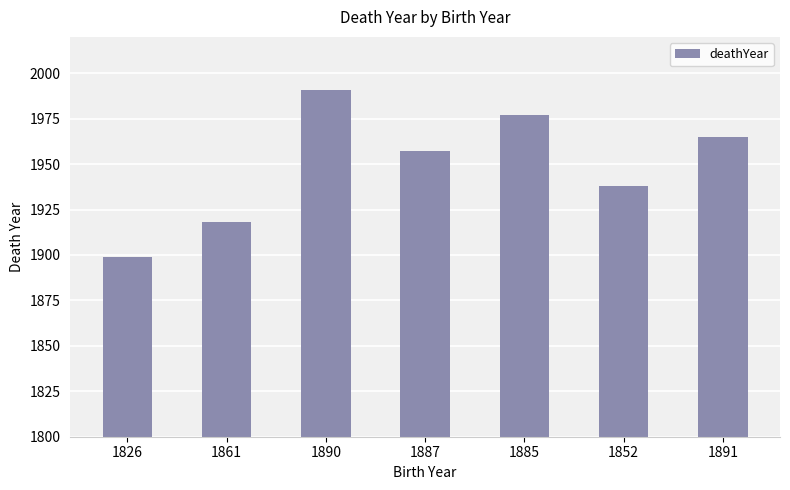

How many series are shown in this chart?

1